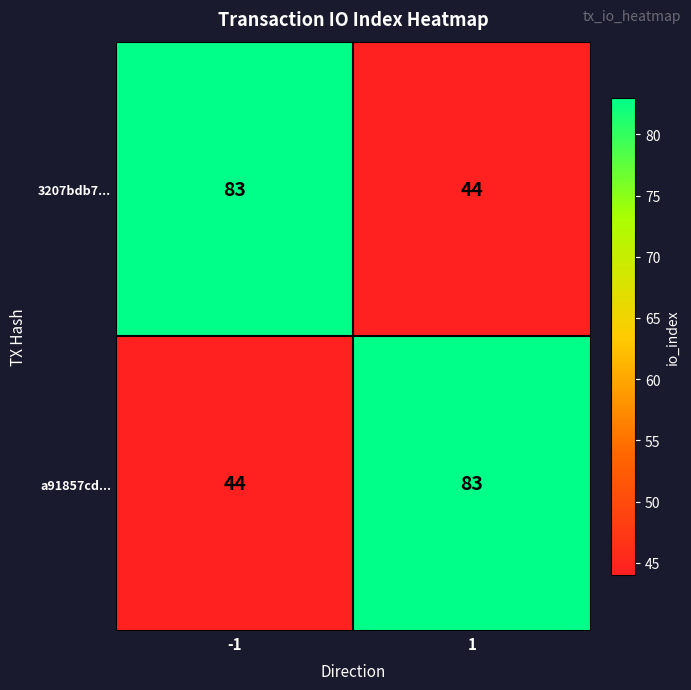

Is it true that 3207bdb7... equals 44 at 1?

True